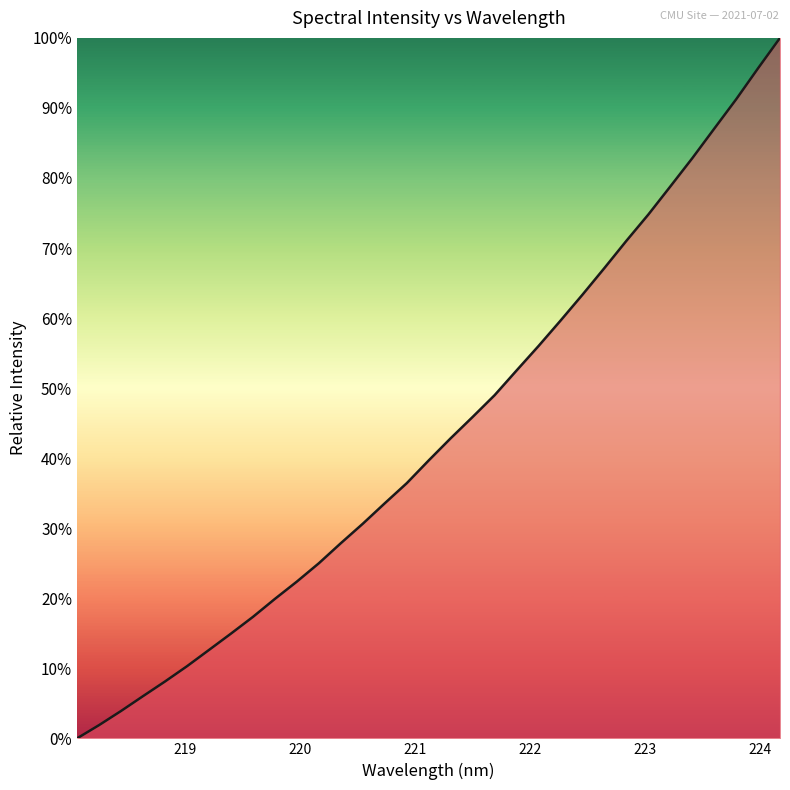

What is the difference between the maximum and minimum values?

100.0